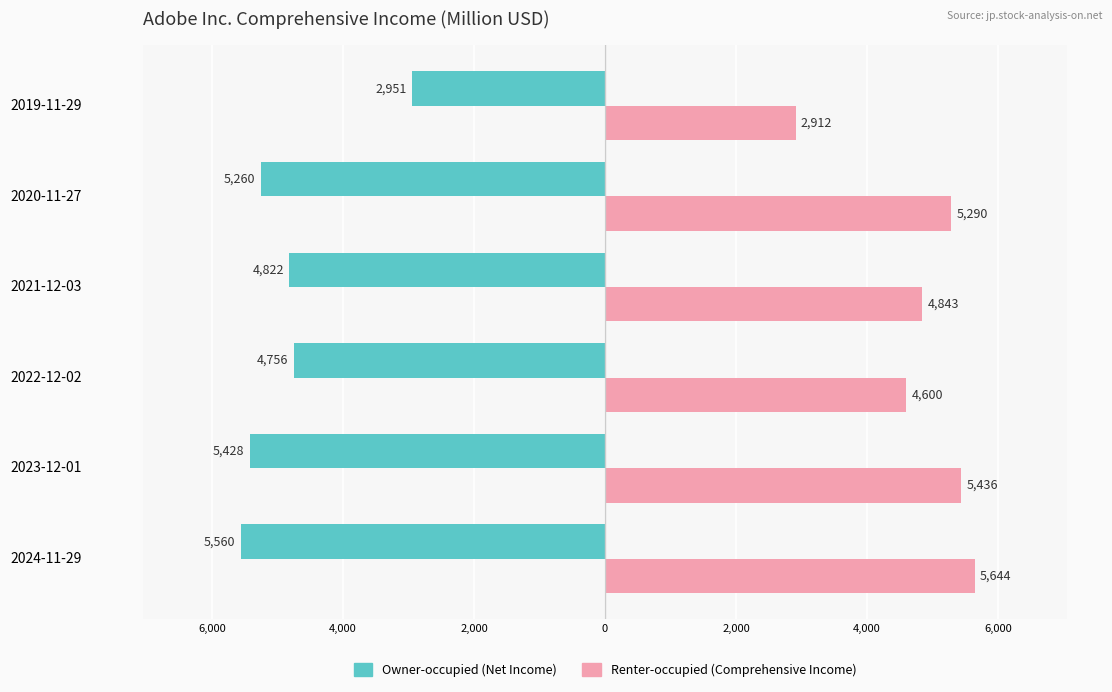

How many bars are there in each group?

2